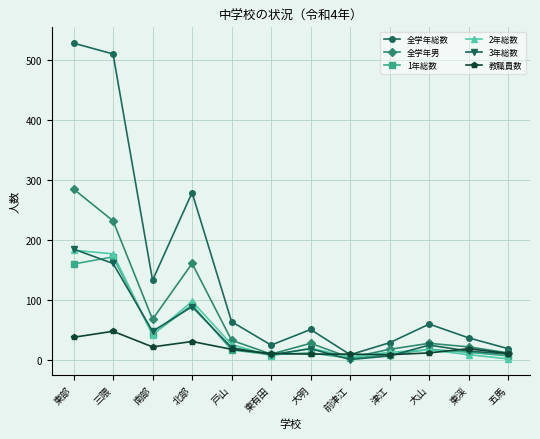

What is the difference between the highest and lowest values at 東部?

490